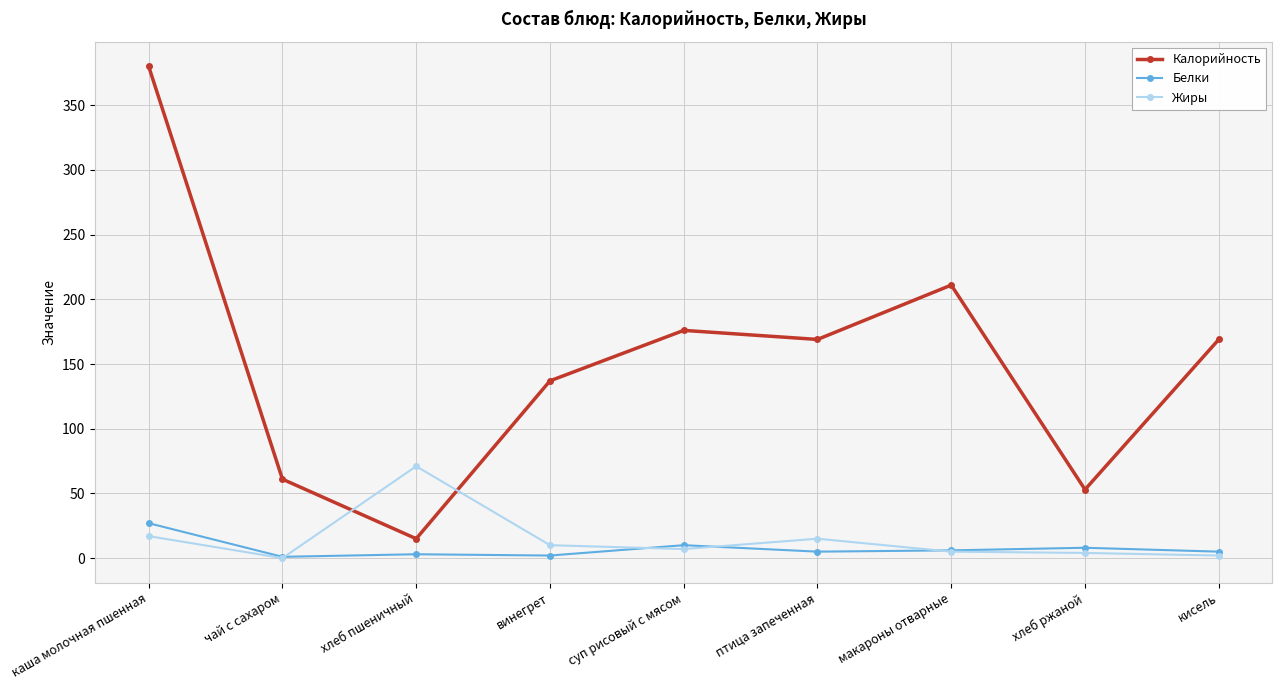

Which series ends up on top after the final intersection of Жиры and Калорийность?

Калорийность